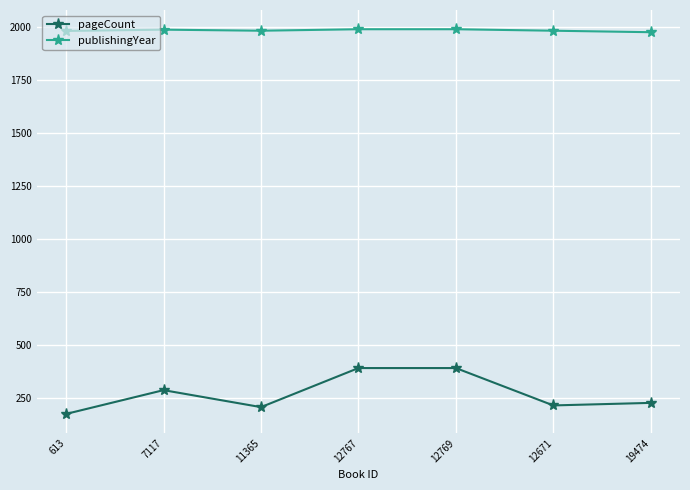

What are all the series names shown in the legend?

pageCount, publishingYear